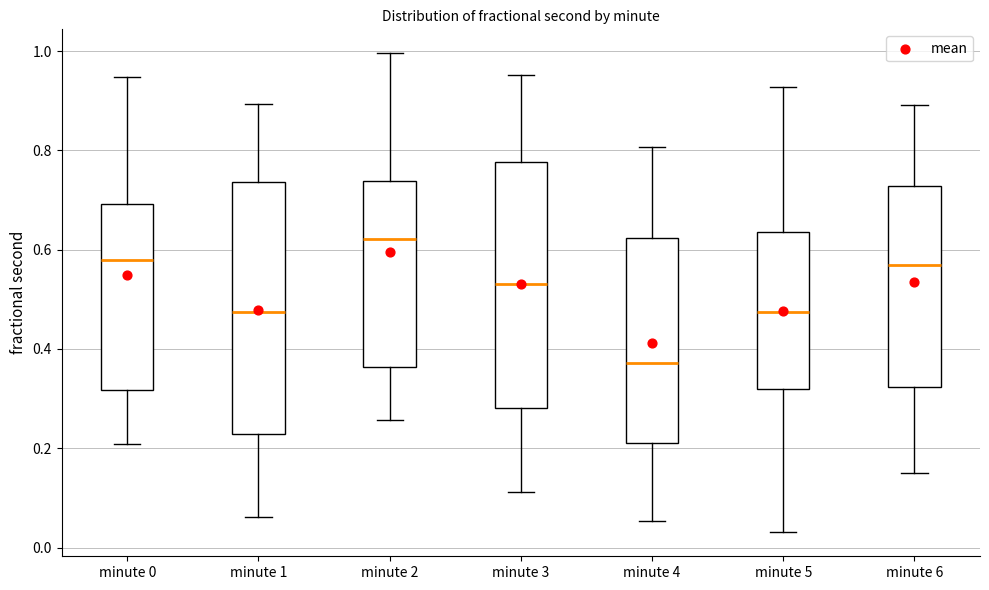

Reading left to right, transcribe this box plot: for each box, give where its median line is, the range the box spans, and where its two whiskers end, as read against the y-axis. The values are not printed on the chart, so give them approximately, as read against the axis.

minute 0: median 0.58, box 0.32 to 0.70, whiskers 0.20 to 0.94
minute 1: median 0.48, box 0.22 to 0.74, whiskers 0.06 to 0.90
minute 2: median 0.62, box 0.36 to 0.74, whiskers 0.26 to 1.00
minute 3: median 0.54, box 0.28 to 0.78, whiskers 0.12 to 0.96
minute 4: median 0.38, box 0.22 to 0.62, whiskers 0.06 to 0.80
minute 5: median 0.48, box 0.32 to 0.64, whiskers 0.04 to 0.92
minute 6: median 0.56, box 0.32 to 0.72, whiskers 0.14 to 0.90